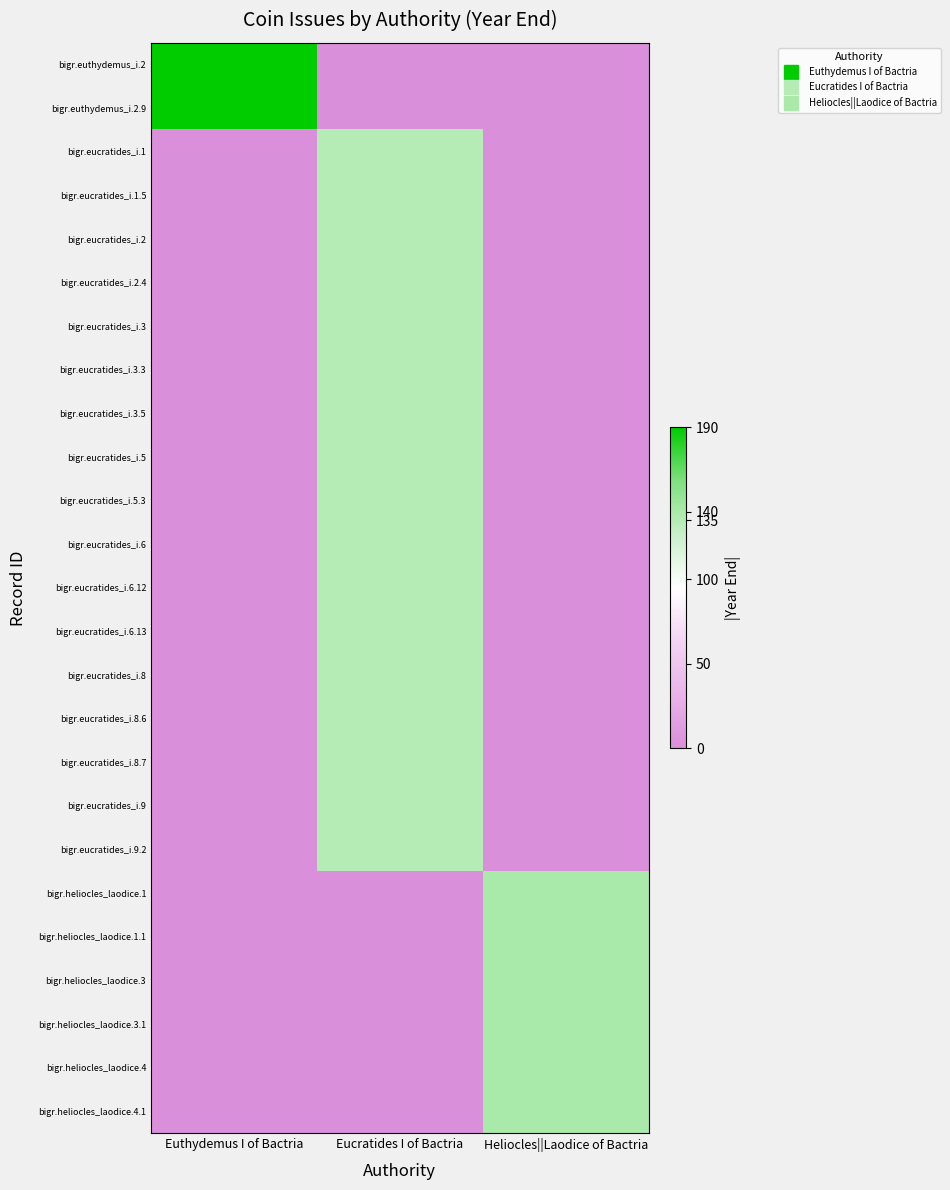

What is the total value across all series at Heliocles||Laodice of Bactria?

840